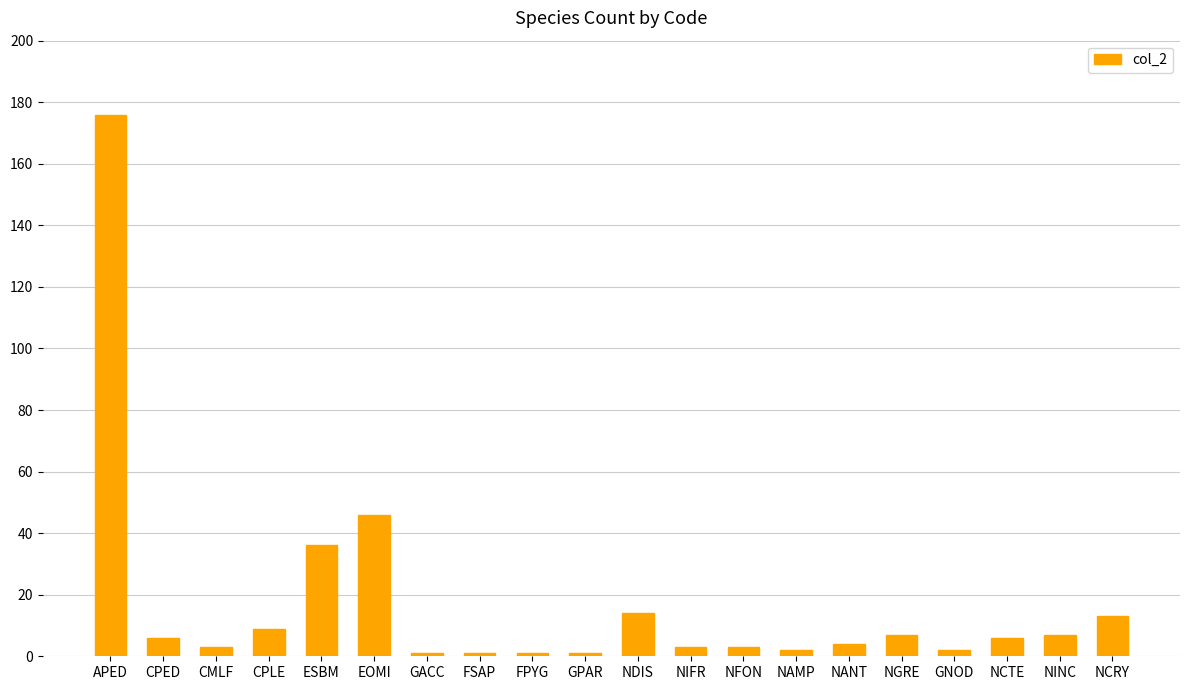

What is the change in value from NANT to NCTE?

+2